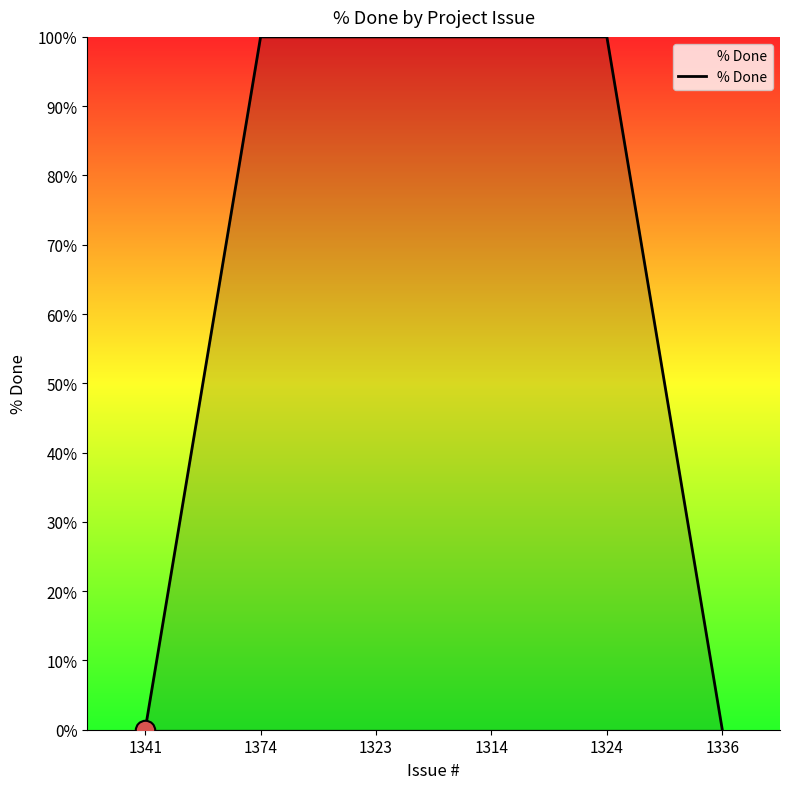

Reading right to left, transcribe all the data shown in this chart.

0	100	100	100	100	0